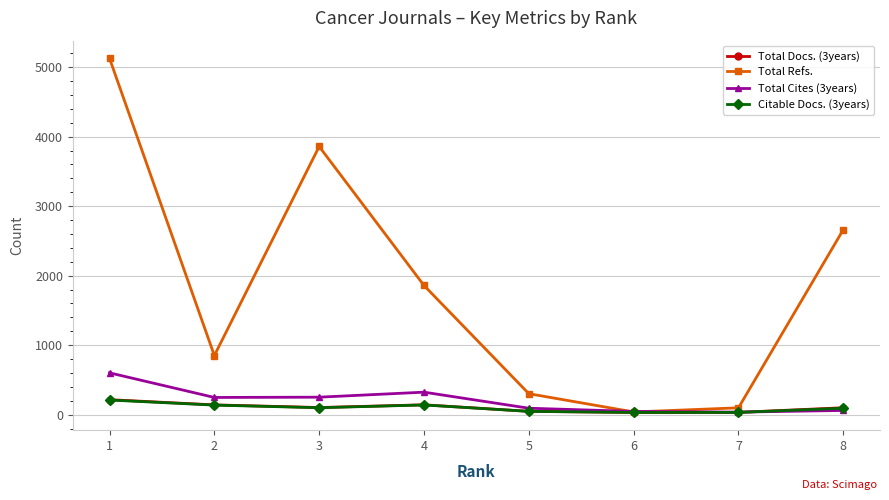

The value of Total Docs. (3years) at 2 is 141. True or false?

True